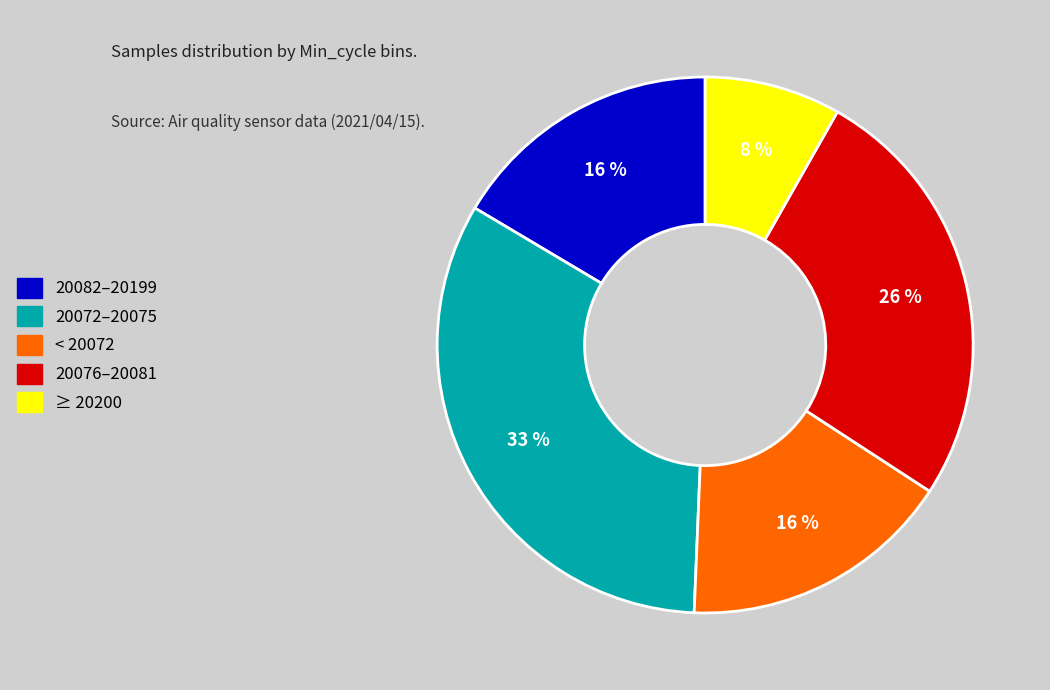

Which has a higher value, 20076–20081 or 20082–20199?

20076–20081